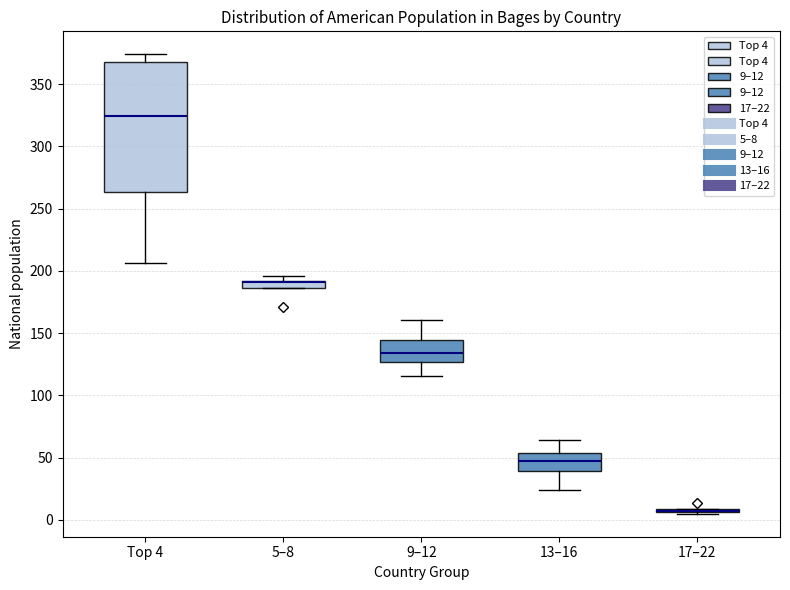

Comparing the boxes themselves (not the whiskers), which one is the tallest?

Top 4